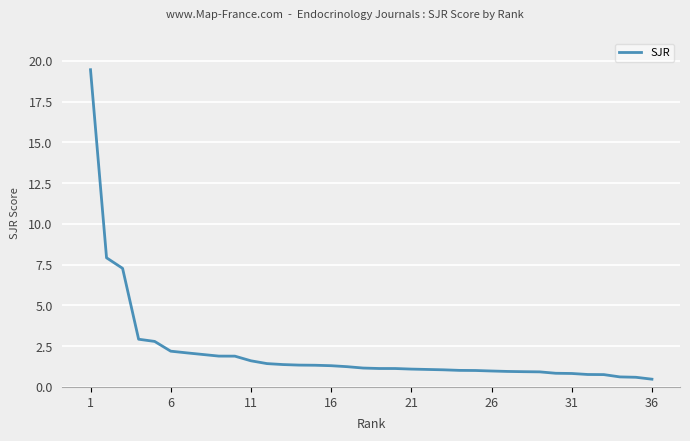

What is the smallest value displayed?

0.5